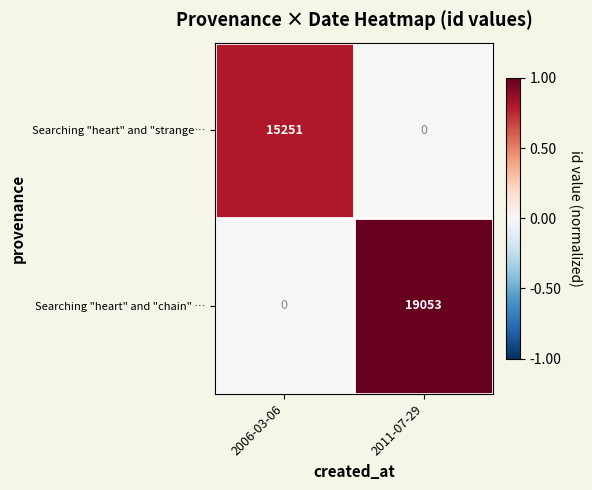

Rank the series at 2011-07-29 from highest to lowest value.

Searching "heart" and "chain" …, Searching "heart" and "strange…